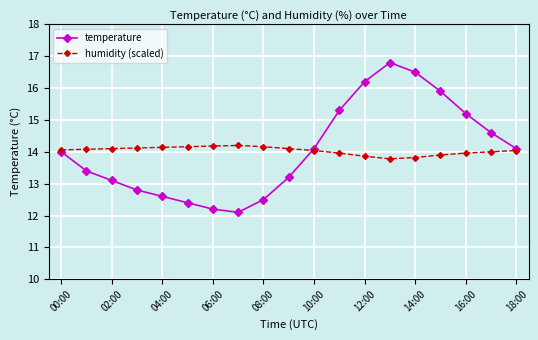

What is the value of the humidity (scaled) point at the 5th from the left?

14.1